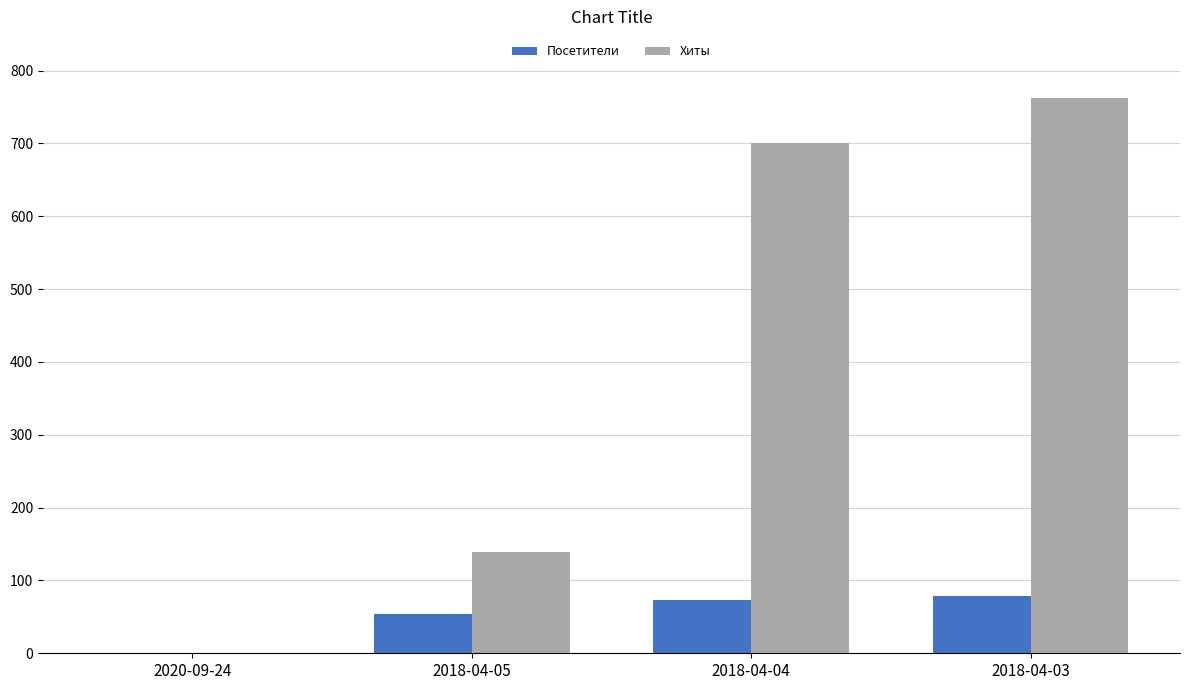

Which category has the highest value across all series?

2018-04-03